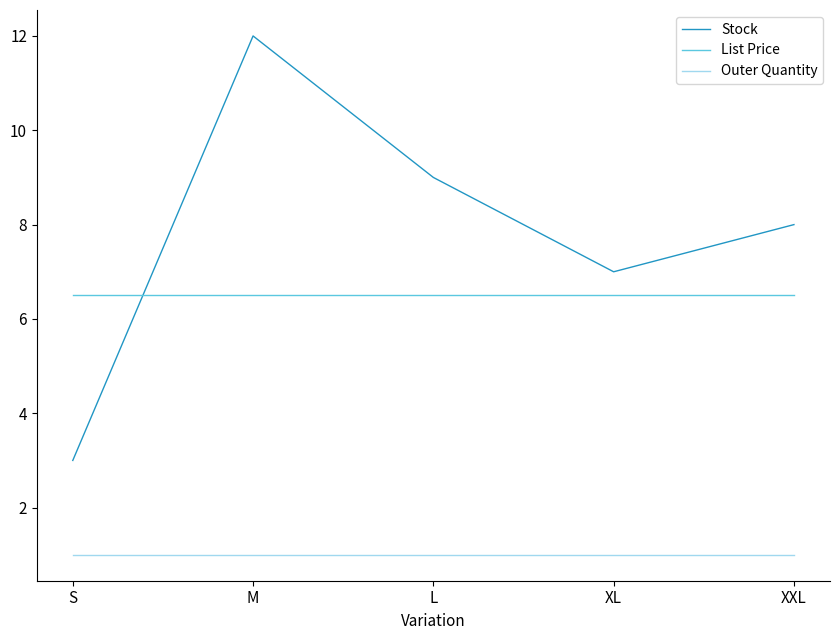

Reading left to right, extract all data points from this chart.

Stock: S=3.0	M=12.0	L=9.0	XL=7.0	XXL=8.0
List Price: S=6.5	M=6.5	L=6.5	XL=6.5	XXL=6.5
Outer Quantity: S=1.0	M=1.0	L=1.0	XL=1.0	XXL=1.0